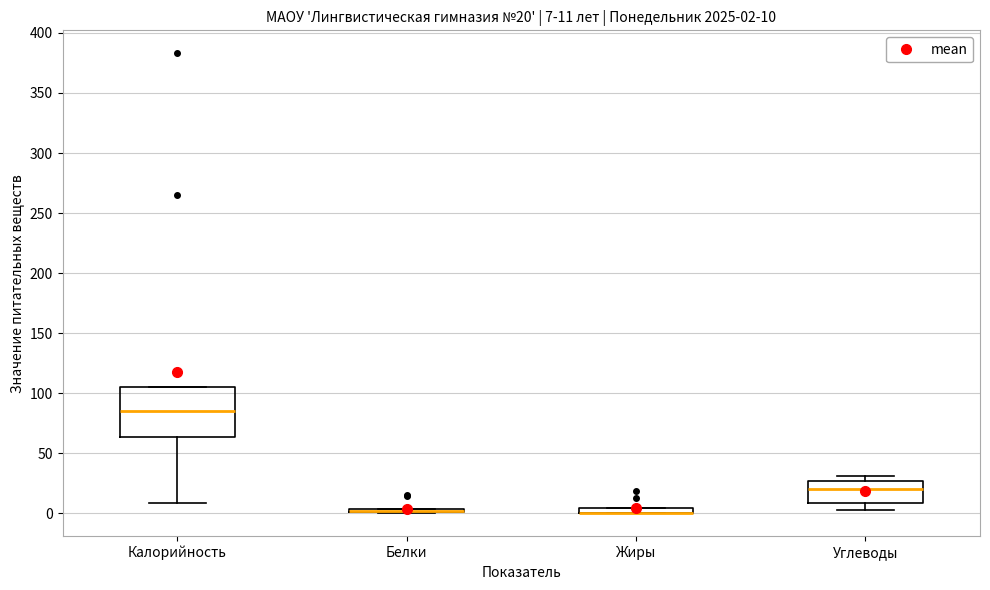

Which box is the tallest, from its lower edge to its upper edge?

Калорийность